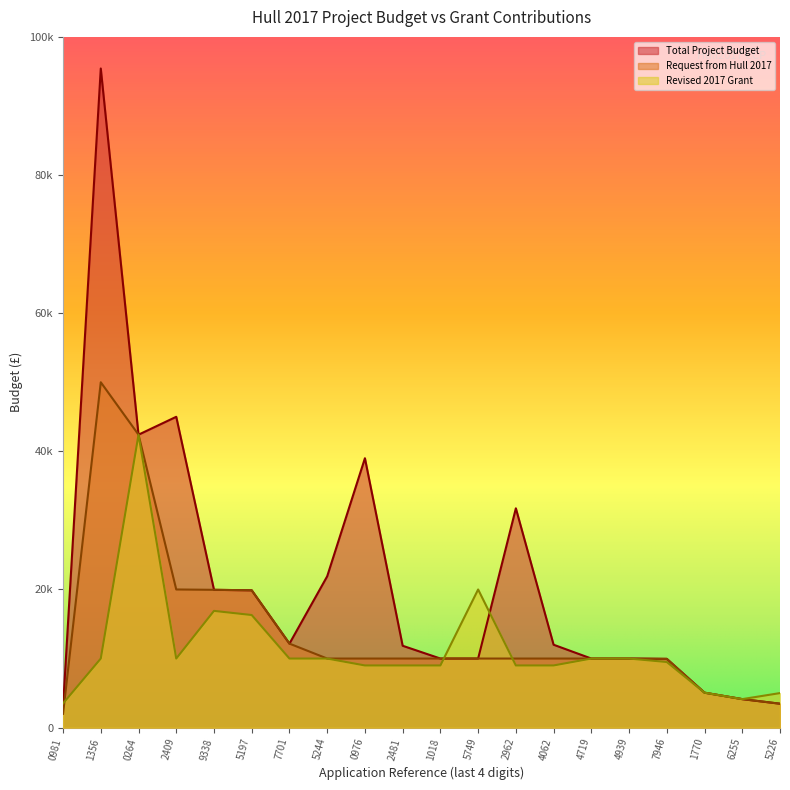

The Request from Hull 2017 series shows 2636.1 at 6255. True or false?

False